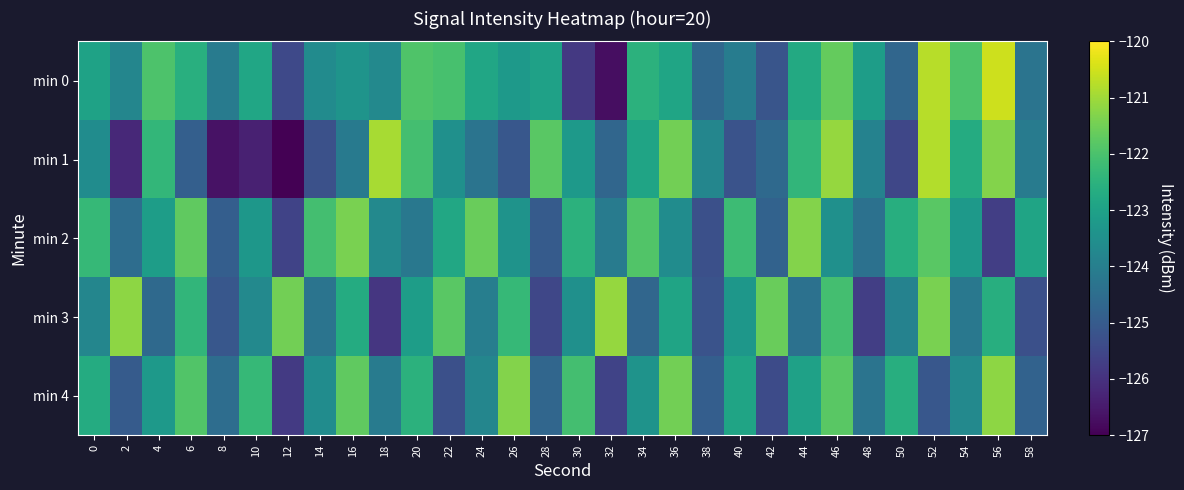

Reading right to left, list all the values displayed in this chart.

min 0: 58=-124.3	56=-120.5	54=-121.9	52=-120.7	50=-124.7	48=-123.1	46=-121.7	44=-122.7	42=-125.1	40=-124.1	38=-124.6	36=-122.9	34=-122.5	32=-126.7	30=-125.8	28=-123.0	26=-123.2	24=-122.9	22=-122.0	20=-121.9	18=-123.7	16=-123.4	14=-123.6	12=-125.5	10=-122.9	8=-124.1	6=-122.6	4=-121.9	2=-123.8	0=-123.0
min 1: 58=-124.1	56=-121.3	54=-122.7	52=-120.8	50=-125.5	48=-123.9	46=-121.1	44=-122.4	42=-124.6	40=-125.2	38=-123.8	36=-121.5	34=-122.9	32=-124.7	30=-123.2	28=-121.8	26=-125.1	24=-124.3	22=-123.5	20=-122.1	18=-120.9	16=-124.1	14=-125.3	12=-127.0	10=-126.4	8=-126.7	6=-124.9	4=-122.4	2=-126.2	0=-123.6
min 2: 58=-122.9	56=-125.7	54=-123.2	52=-121.8	50=-122.6	48=-124.4	46=-123.5	44=-121.3	42=-124.8	40=-122.2	38=-125.3	36=-123.6	34=-121.9	32=-124.1	30=-122.5	28=-125.0	26=-123.4	24=-121.6	22=-122.8	20=-124.2	18=-123.7	16=-121.4	14=-122.1	12=-125.6	10=-123.3	8=-124.9	6=-121.7	4=-123.1	2=-124.5	0=-122.3
min 3: 58=-125.3	56=-122.6	54=-124.2	52=-121.4	50=-123.9	48=-125.7	46=-122.1	44=-124.4	42=-121.6	40=-123.3	38=-125.2	36=-122.9	34=-124.7	32=-121.1	30=-123.5	28=-125.5	26=-122.3	24=-124.0	22=-121.8	20=-123.1	18=-125.9	16=-122.7	14=-124.3	12=-121.5	10=-123.7	8=-125.1	6=-122.4	4=-124.6	2=-121.2	0=-123.8
min 4: 58=-124.8	56=-121.2	54=-123.7	52=-125.1	50=-122.6	48=-124.3	46=-121.8	44=-123.0	42=-125.4	40=-122.9	38=-124.9	36=-121.5	34=-123.4	32=-125.6	30=-122.1	28=-124.7	26=-121.3	24=-123.8	22=-125.3	20=-122.5	18=-124.1	16=-121.7	14=-123.6	12=-125.8	10=-122.3	8=-124.5	6=-121.9	4=-123.2	2=-125.0	0=-122.7